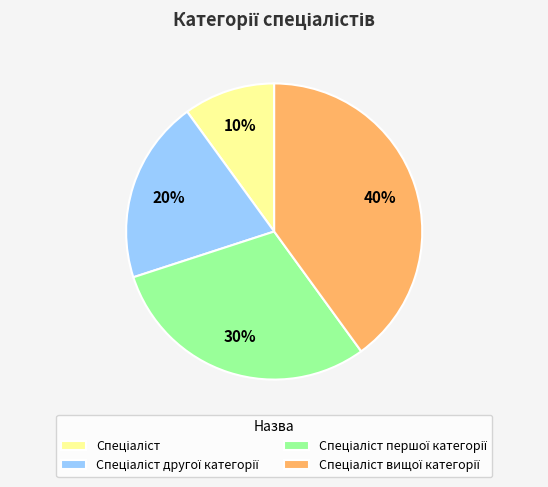

Does any single category account for the majority?

No